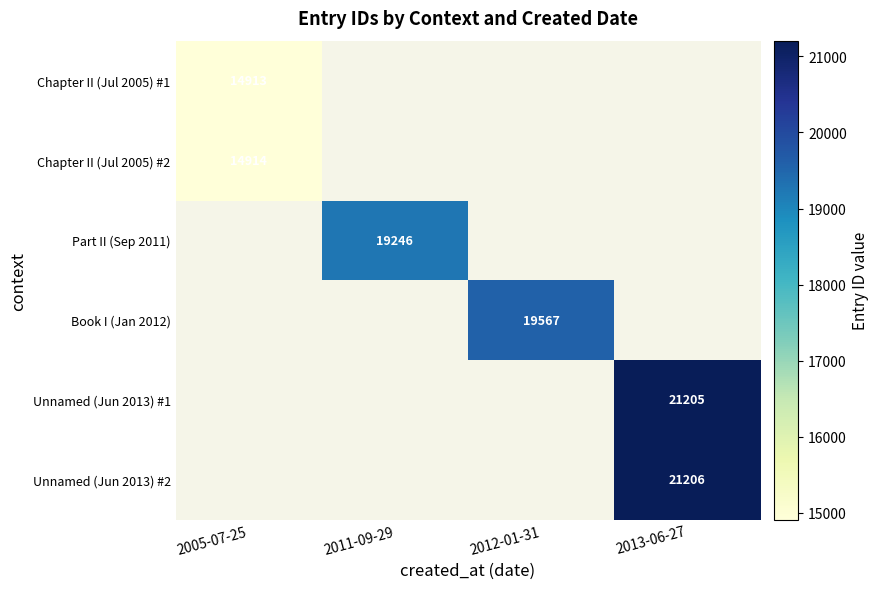

The Chapter II (Jul 2005) #2 series shows 14914 at 2005-07-25. True or false?

True